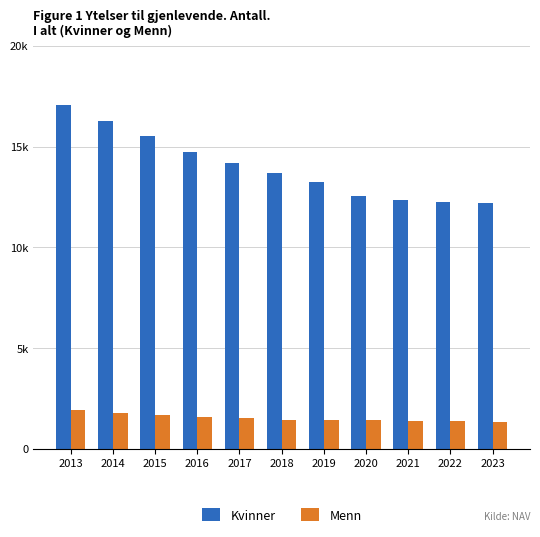

Does the chart contain any negative values?

No